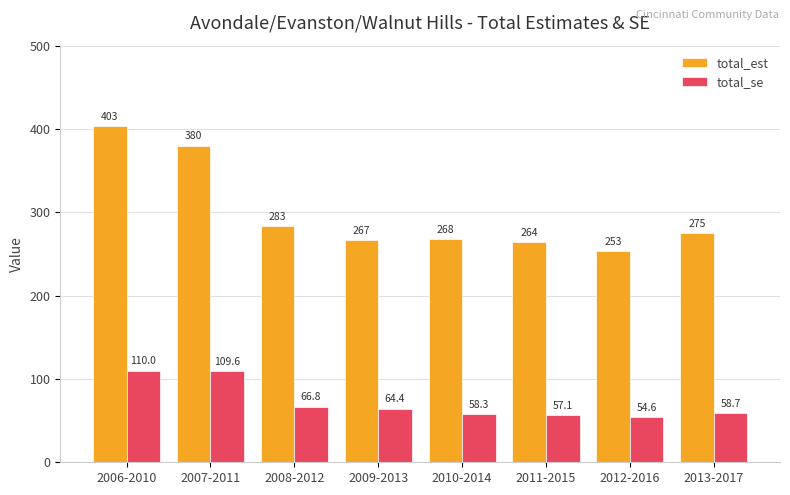

What position from the right is 2011-2015?

3